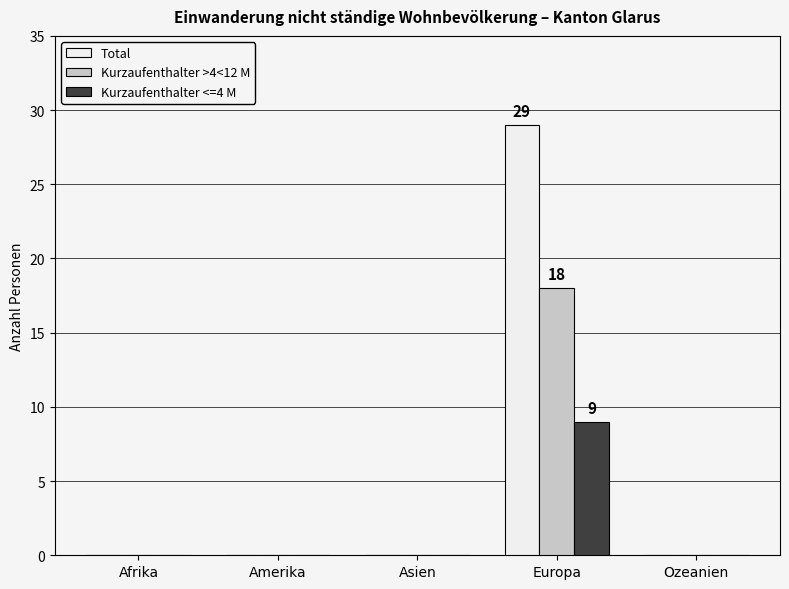

Reading right to left, what are all the values shown in this chart?

Total: 0	29	0	0	0
Kurzaufenthalter >4<12 M: 0	18	0	0	0
Kurzaufenthalter <=4 M: 0	9	0	0	0